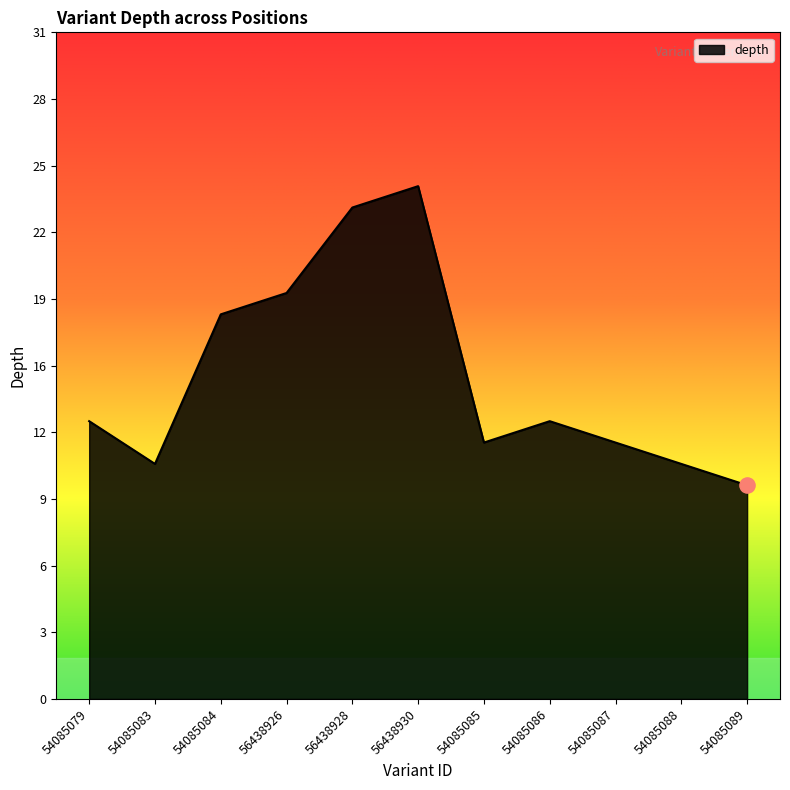

What is the ratio of the value at 56438928 to the value at 56438930?

1.0